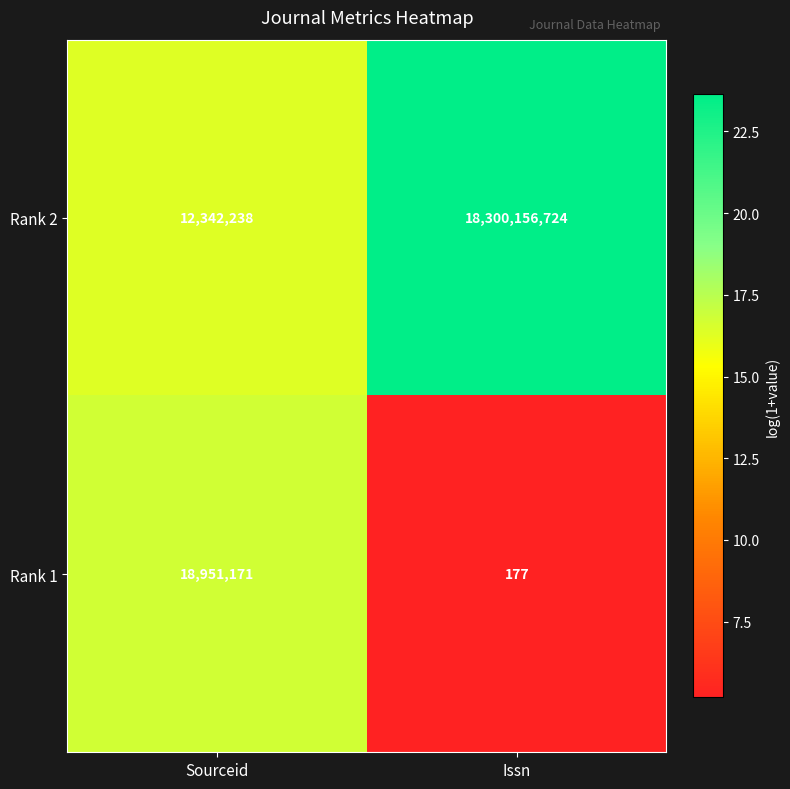

The value of Rank 1 at Issn is 177. True or false?

True